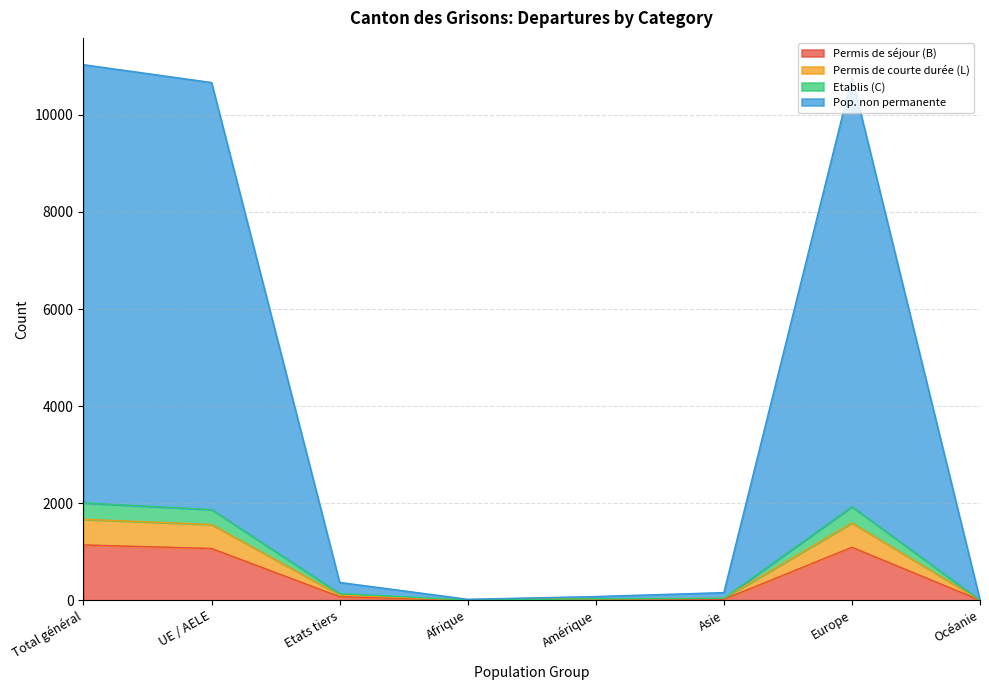

How many series are shown in this chart?

4